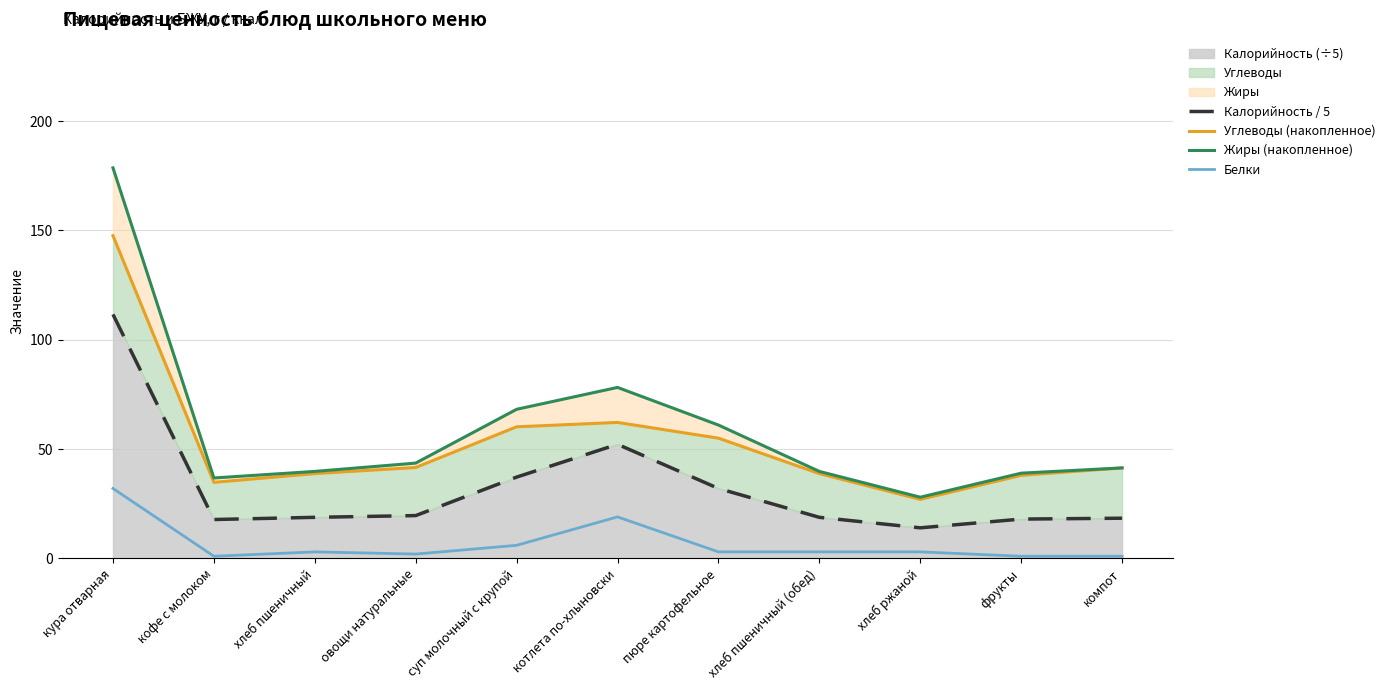

At how many categories does at least one series exceed 119?

1